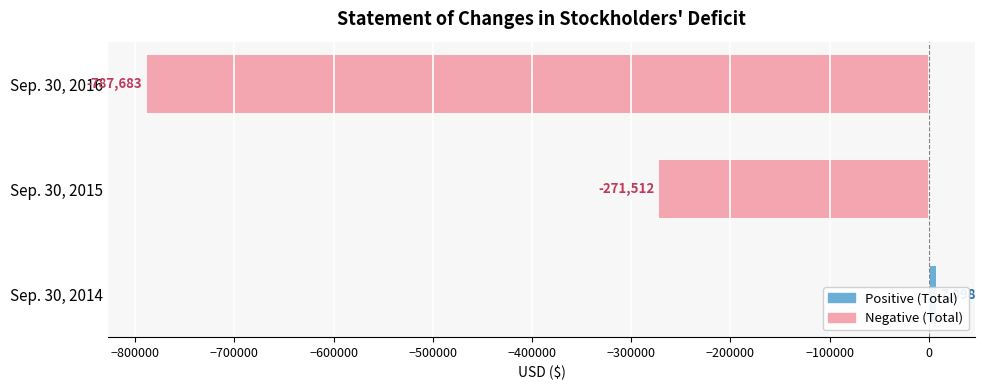

Does the chart contain any negative values?

Yes